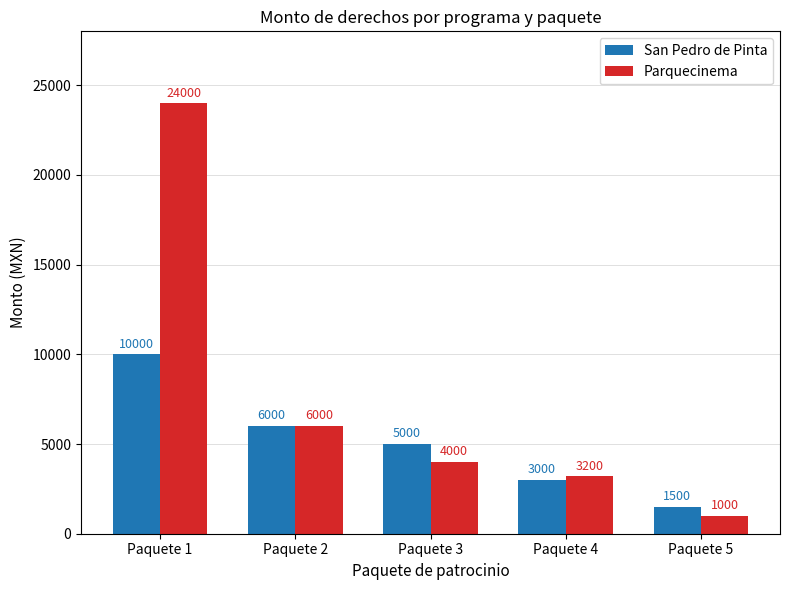

What is the difference between the maximum and minimum values in the San Pedro de Pinta series?

8500